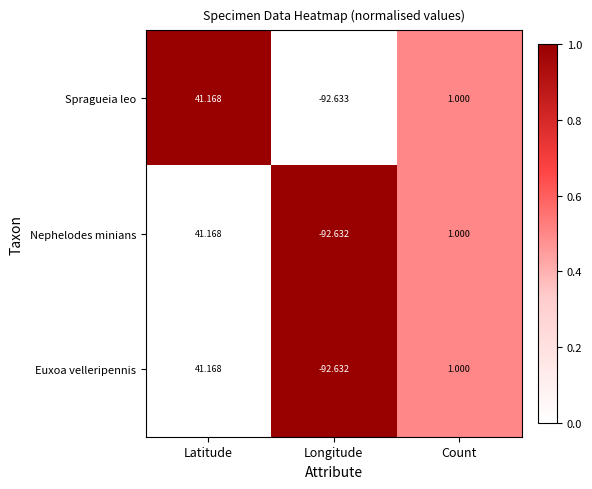

List the labels in order of Euxoa velleripennis value, largest first.

Latitude, Count, Longitude